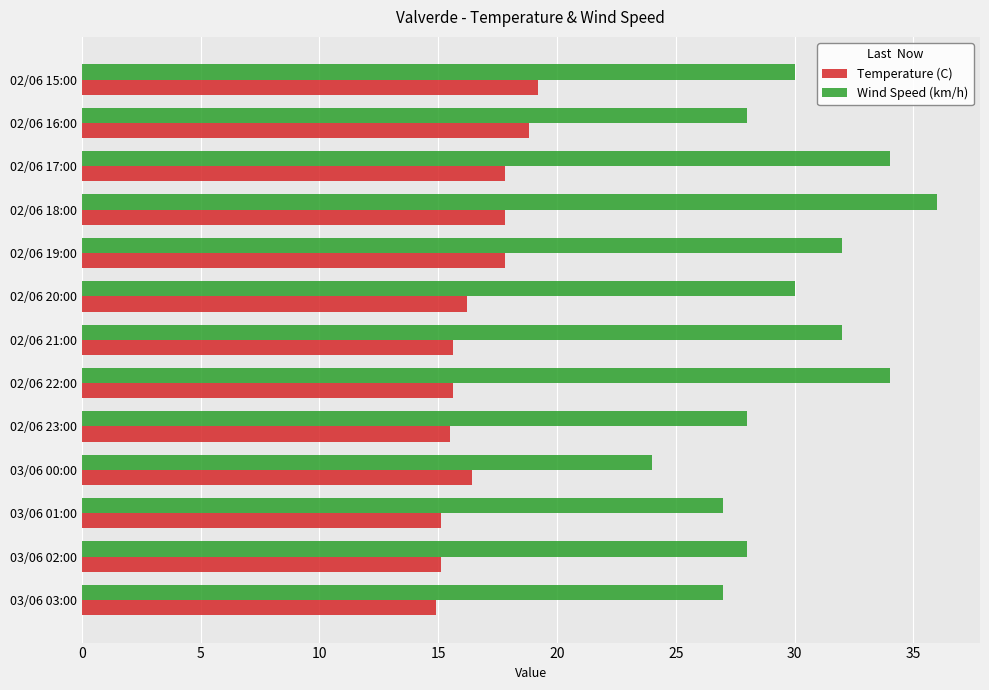

How many data points in Wind Speed (km/h) are less than 30?

6